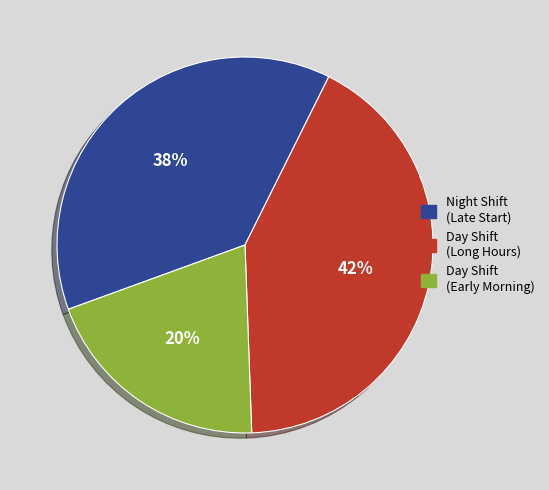

Rank the categories by value from highest to lowest.

Day Shift (Long Hours), Night Shift (Late Start), Day Shift (Early Morning)